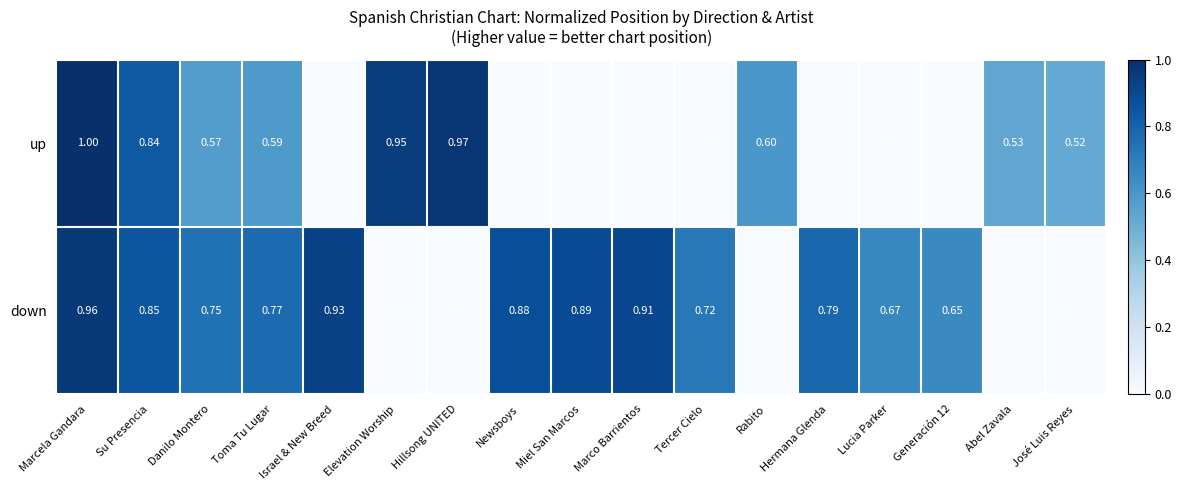

List the series in order of their peak value, lowest first.

down, up